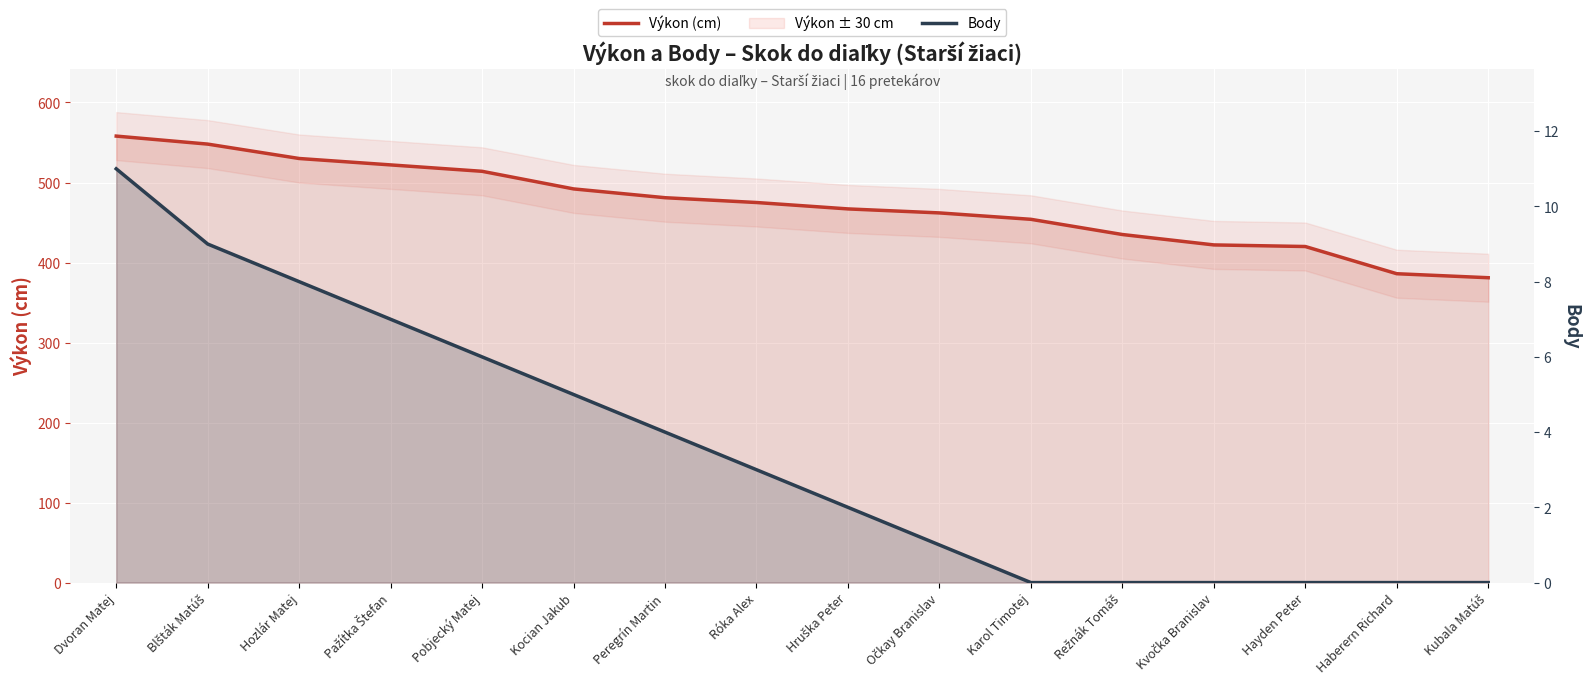

What is the maximum value shown in the chart?

558